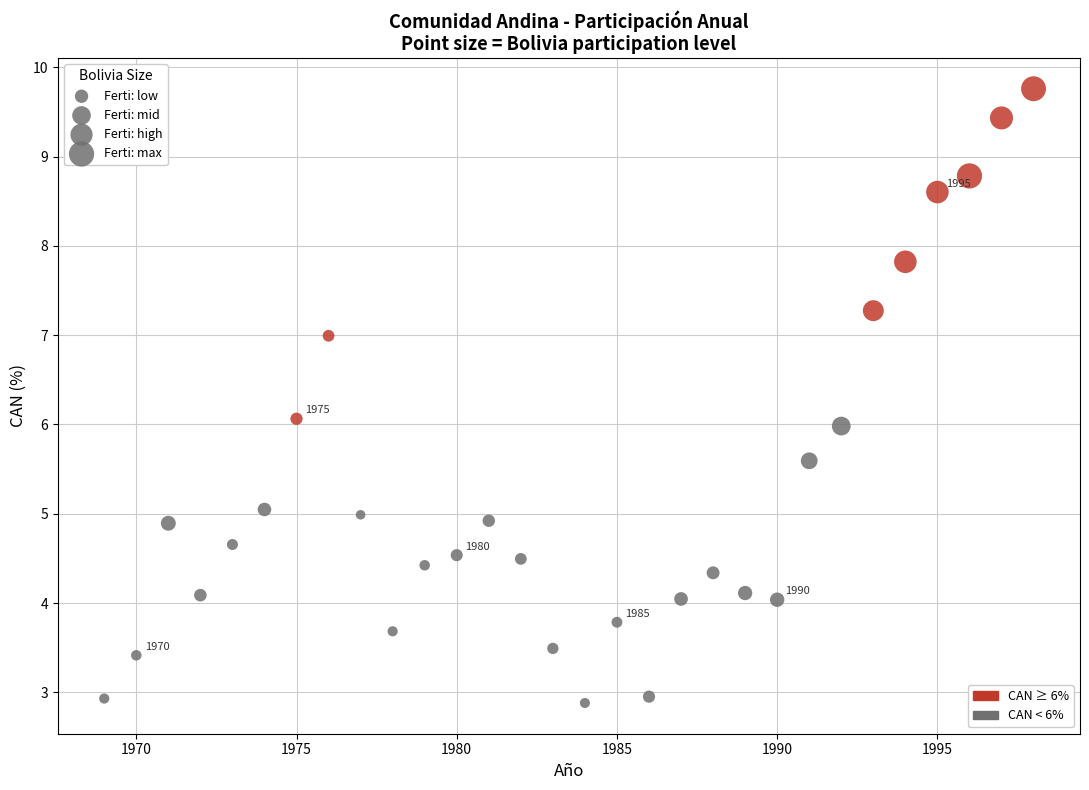

What is the range of X values (max minus min)?

29.0